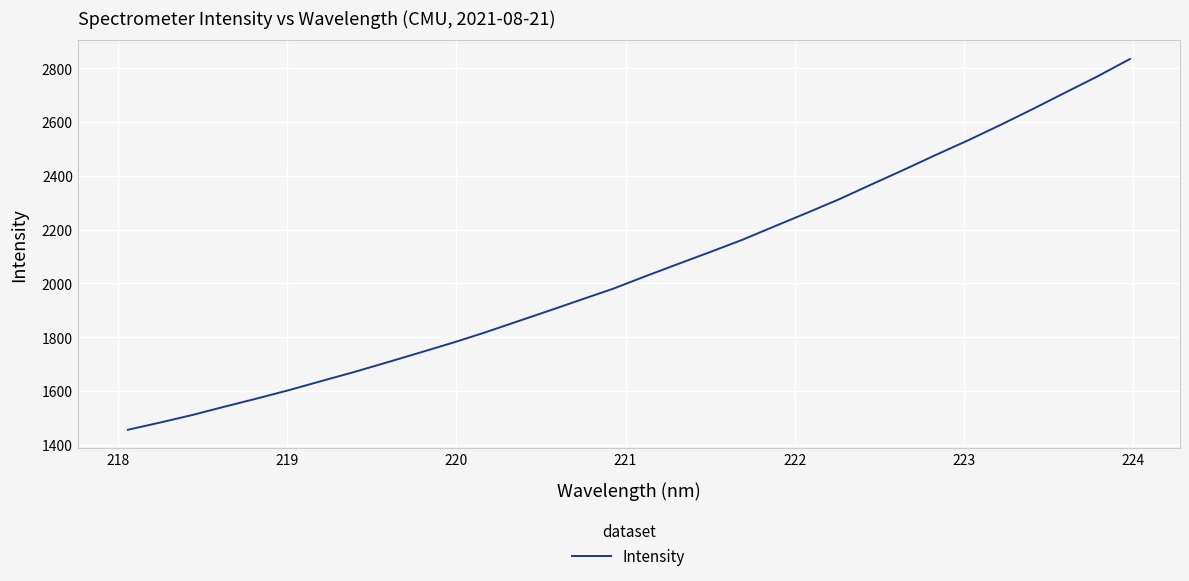

What is the difference between the maximum and minimum values?

1378.2